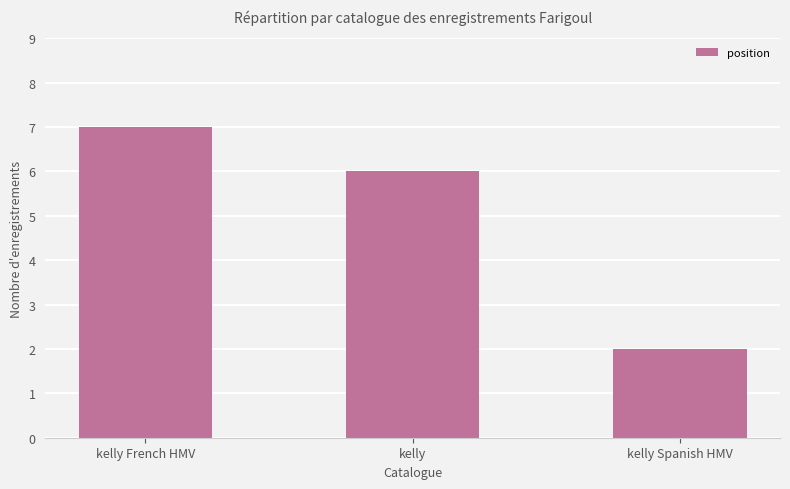

How many categories are shown in the chart?

3